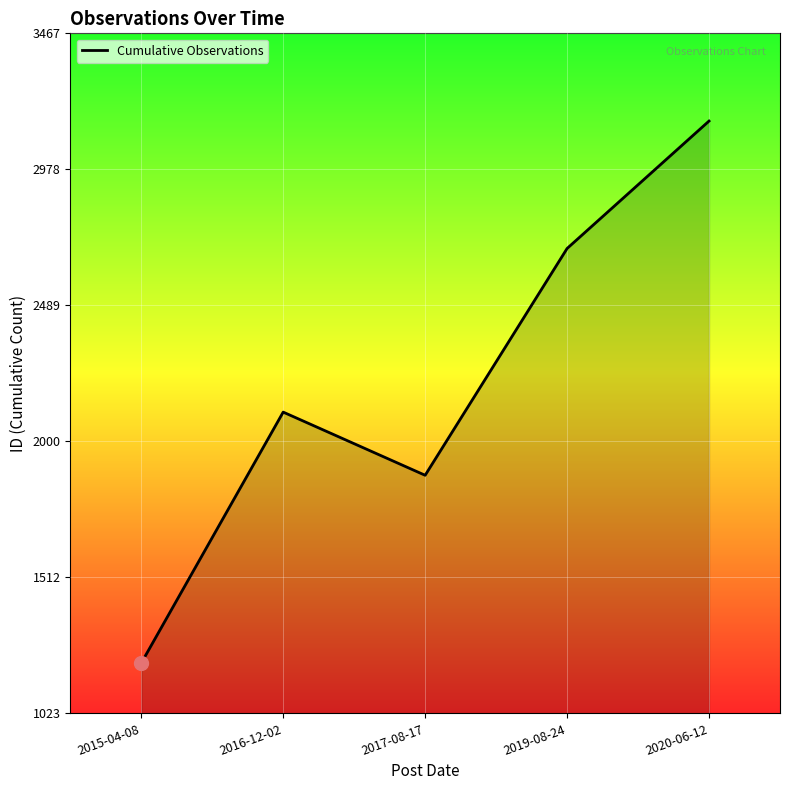

What is the minimum value shown in the chart?

1204